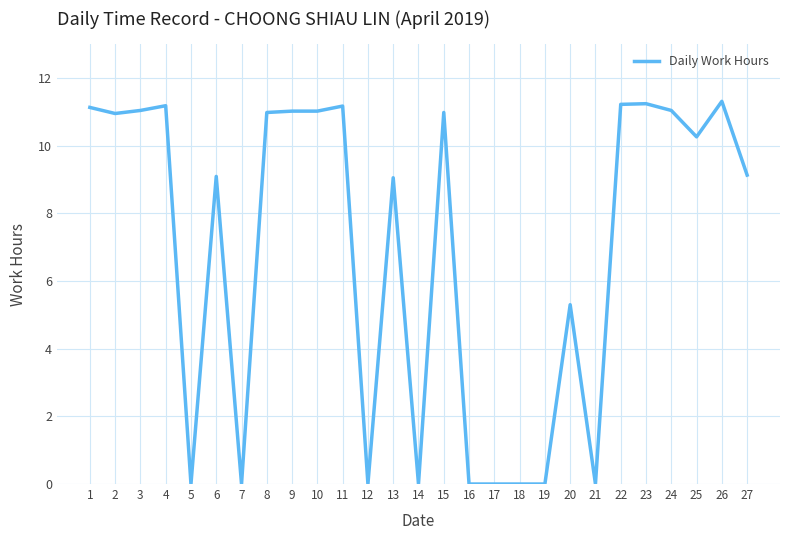

The chart shows a value of 5.0 at 15. True or false?

False